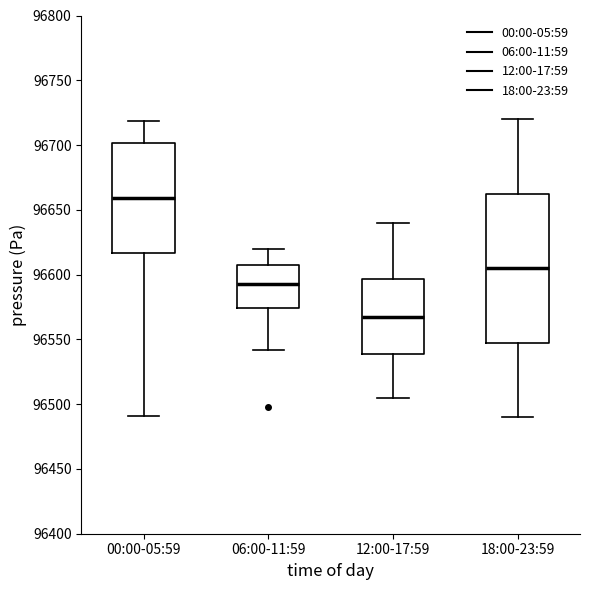

Which box has the lowest median line?

12:00-17:59